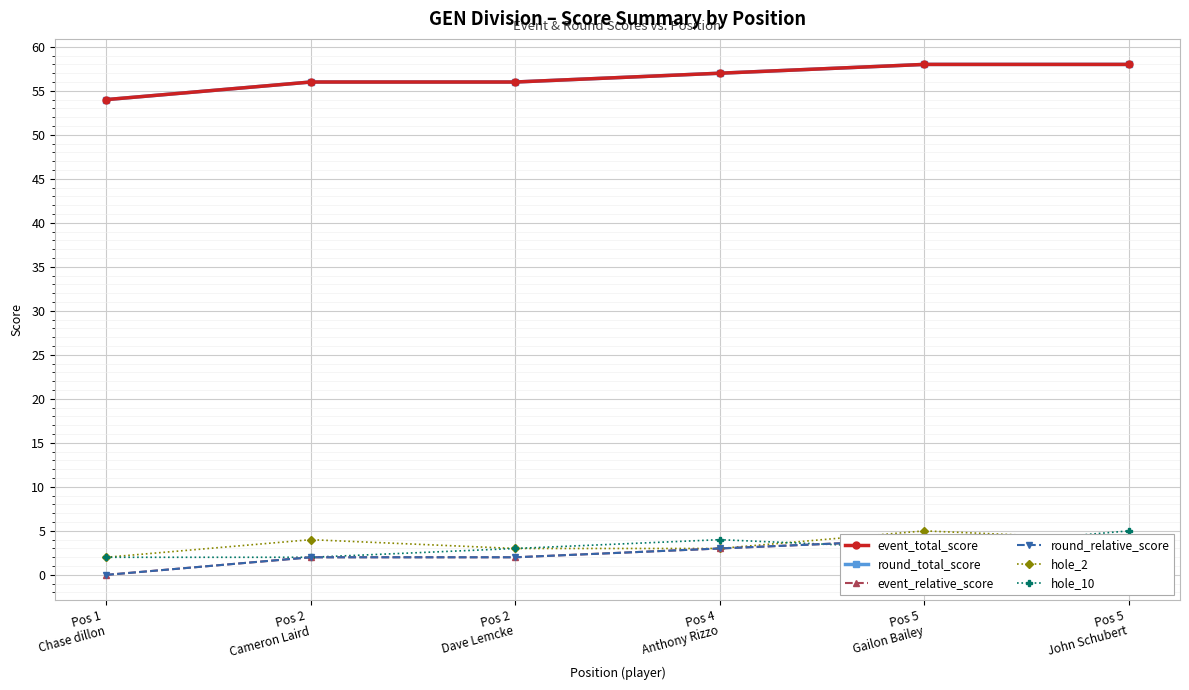

Which series has the largest range (max minus min)?

event_total_score